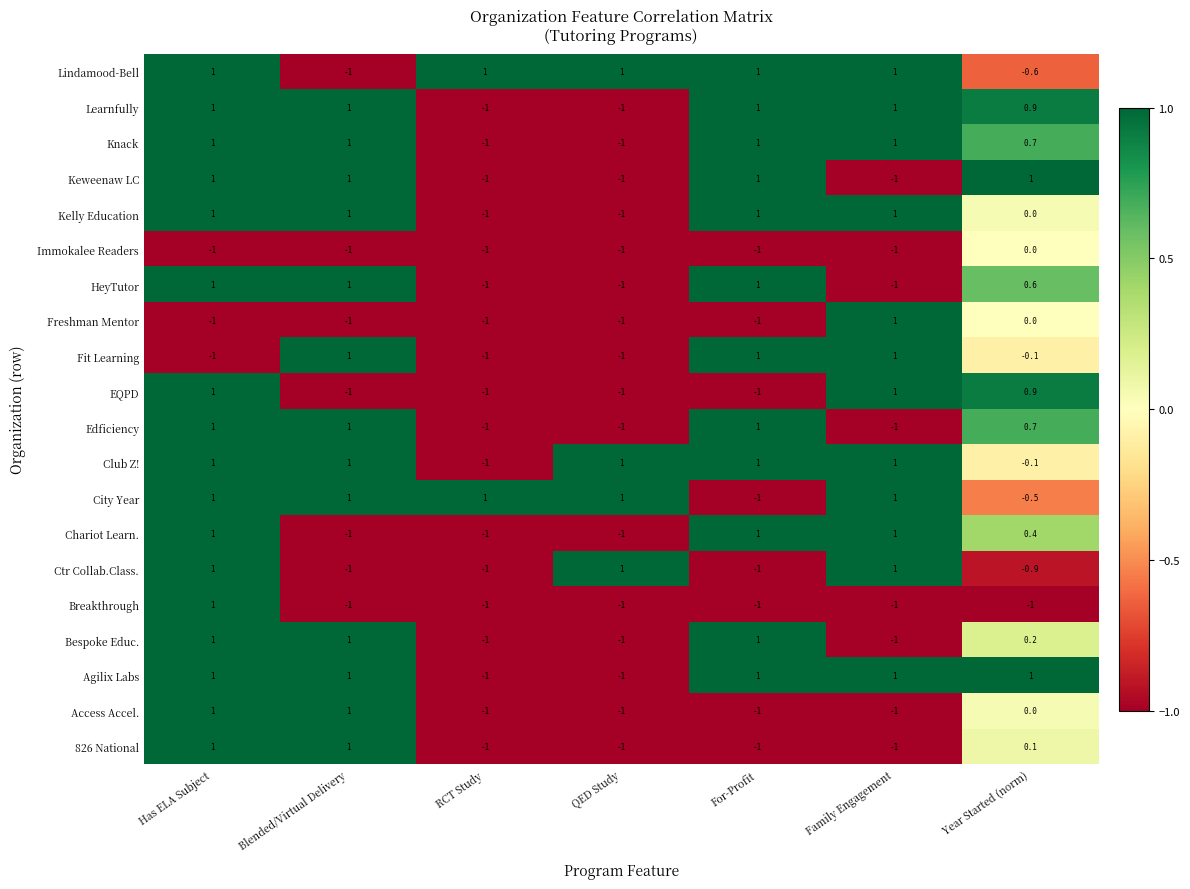

True or false: Lindamood-Bell has a value of 1.0 at Family Engagement.

True